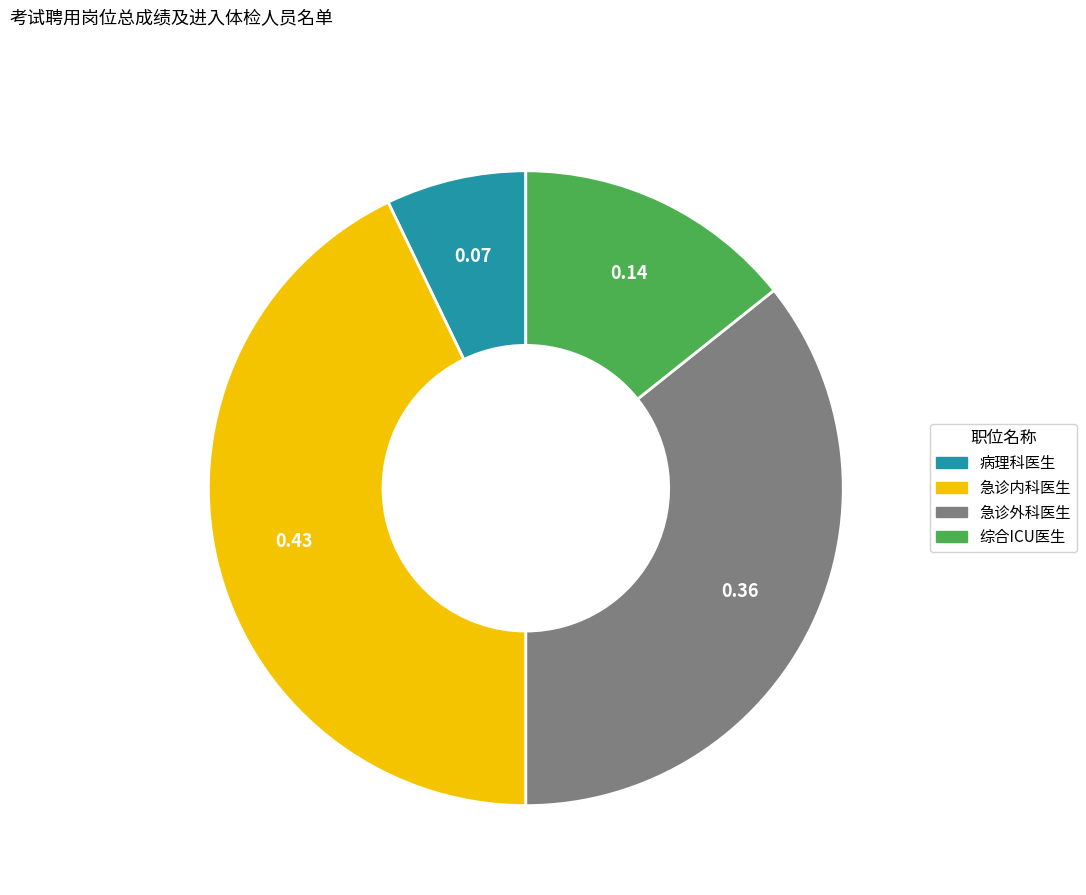

Which slice is the largest?

急诊内科医生